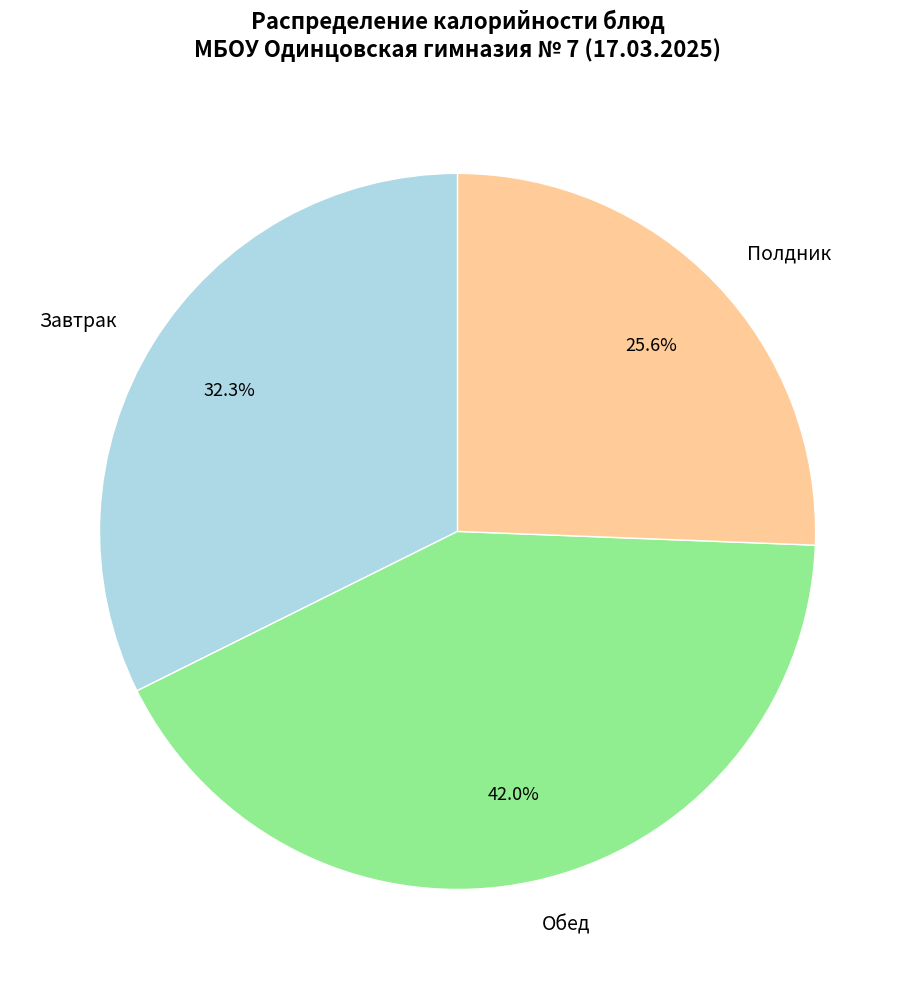

Is the sum of Завтрак and Полдник greater than half?

Yes